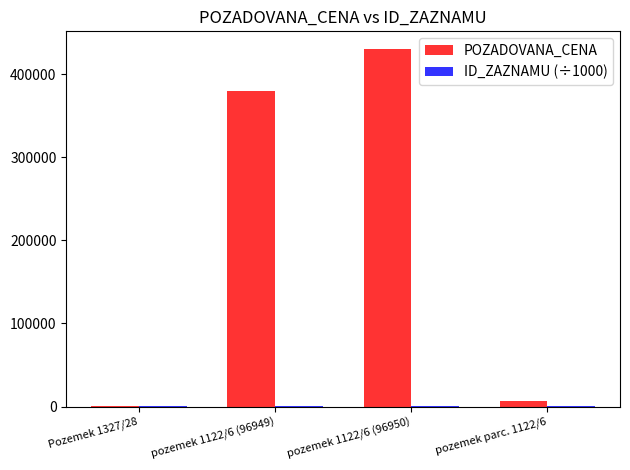

What is the sum of all POZADOVANA_CENA values?

818100.0